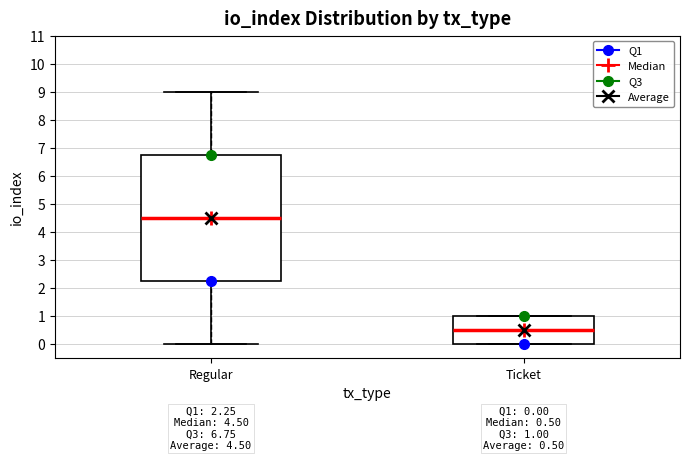

Comparing the boxes themselves (not the whiskers), which one is the tallest?

Regular